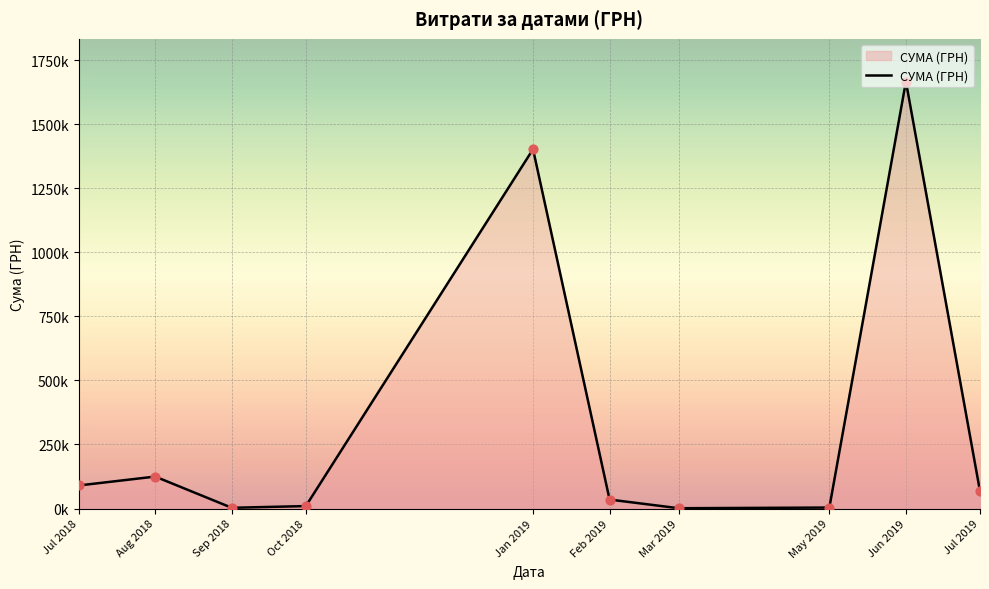

Between Feb 2019 and Jun 2019, which is larger?

Jun 2019